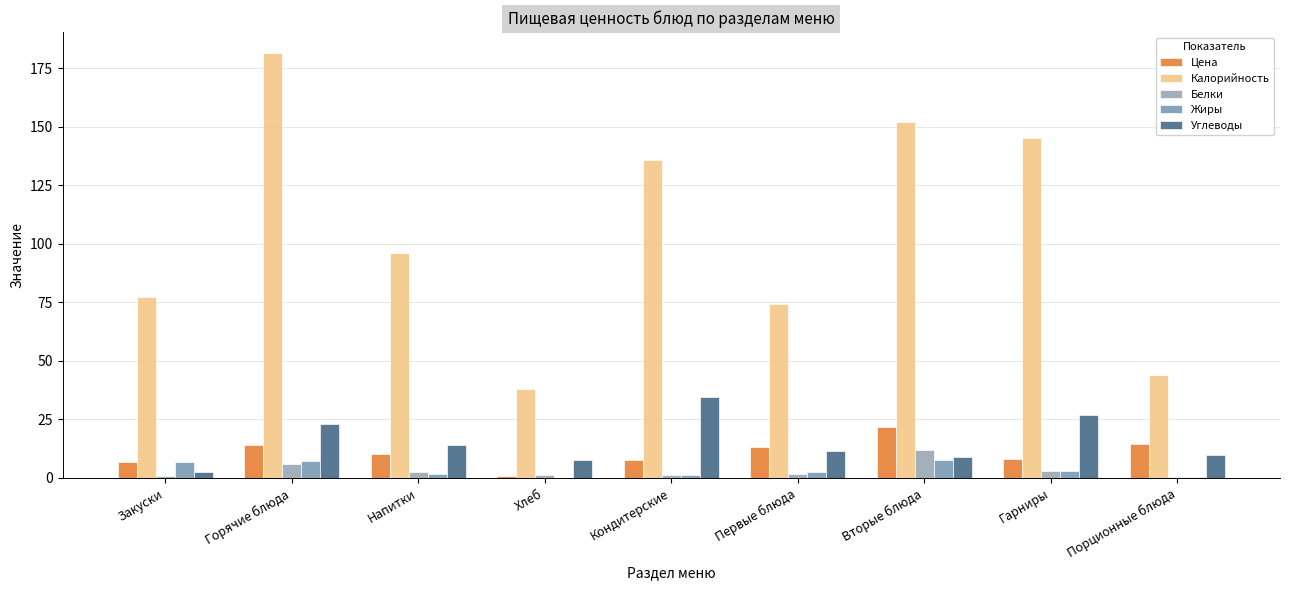

What is the greatest value displayed?

181.4